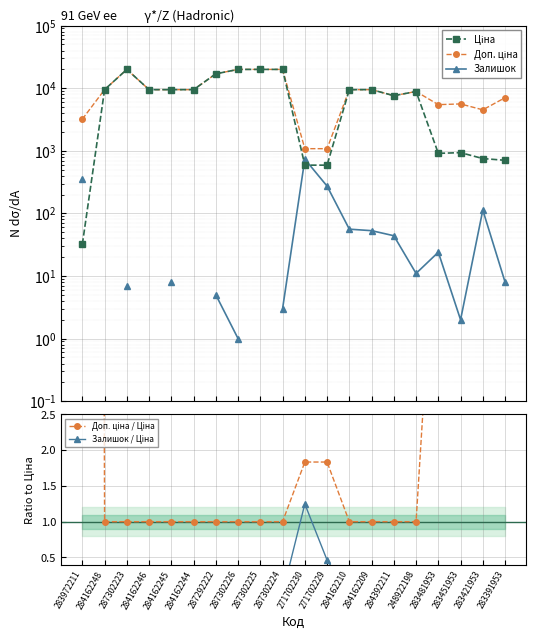

What are all the series names shown in the legend?

Ціна, Доп. ціна, Залишок, Доп. ціна / Ціна, Залишок / Ціна